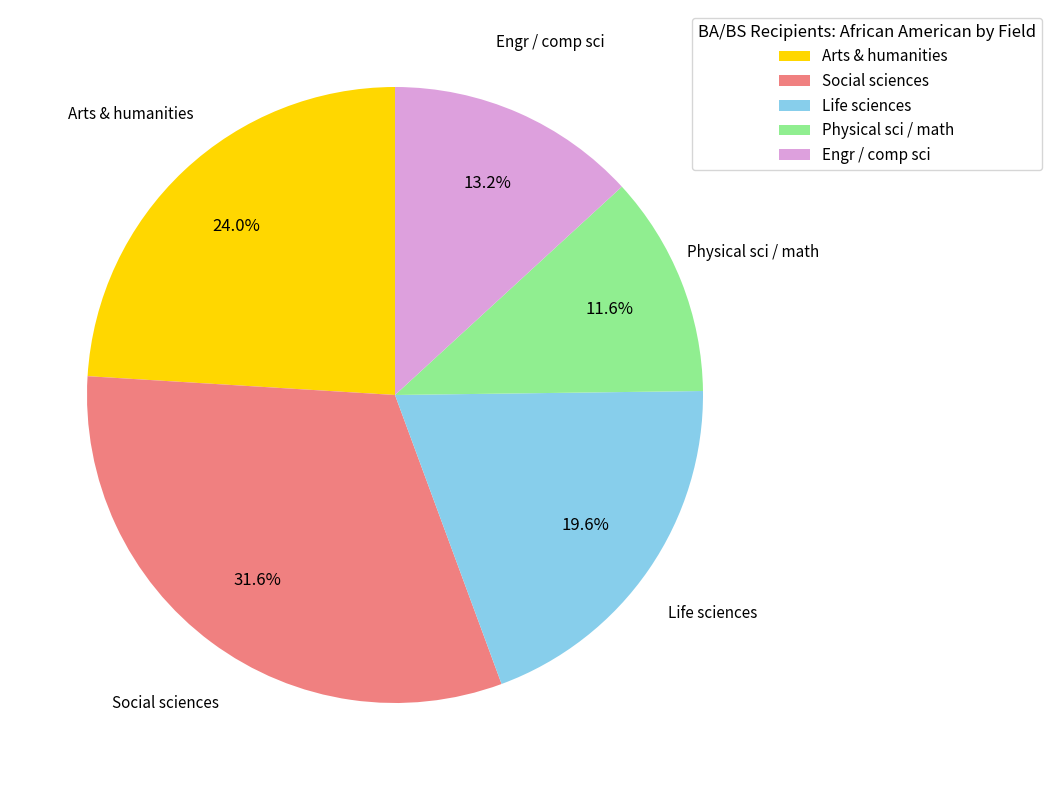

To the nearest percent, what is the average slice percentage?

20%